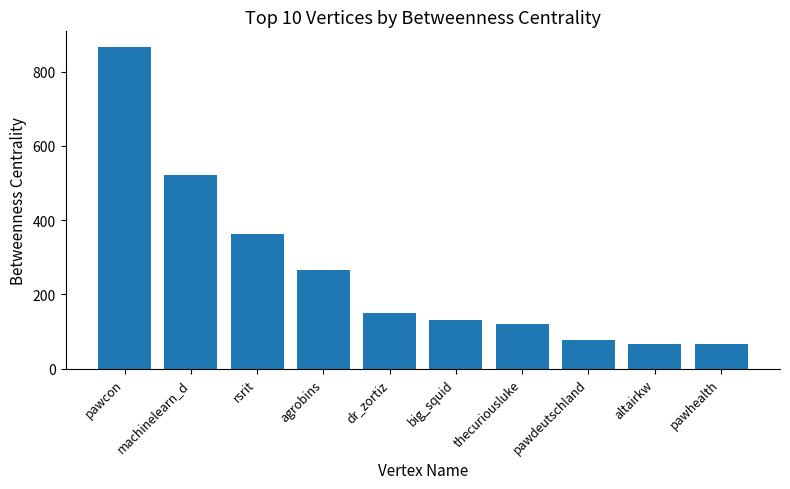

What is the maximum value shown in the chart?

865.3